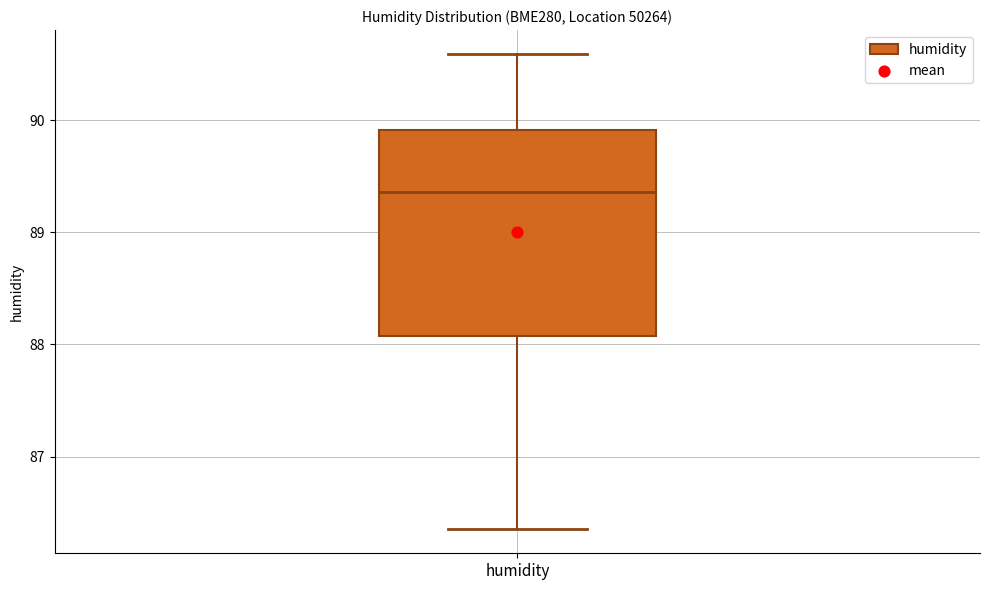

Read this box plot against the y-axis: the position of the median line, the range covered by the box, and the ends of both whiskers. The values are not printed on the chart, so give them approximately, as read against the axis.

median 89.4, box 88.1 to 89.9, whiskers 86.4 to 90.6